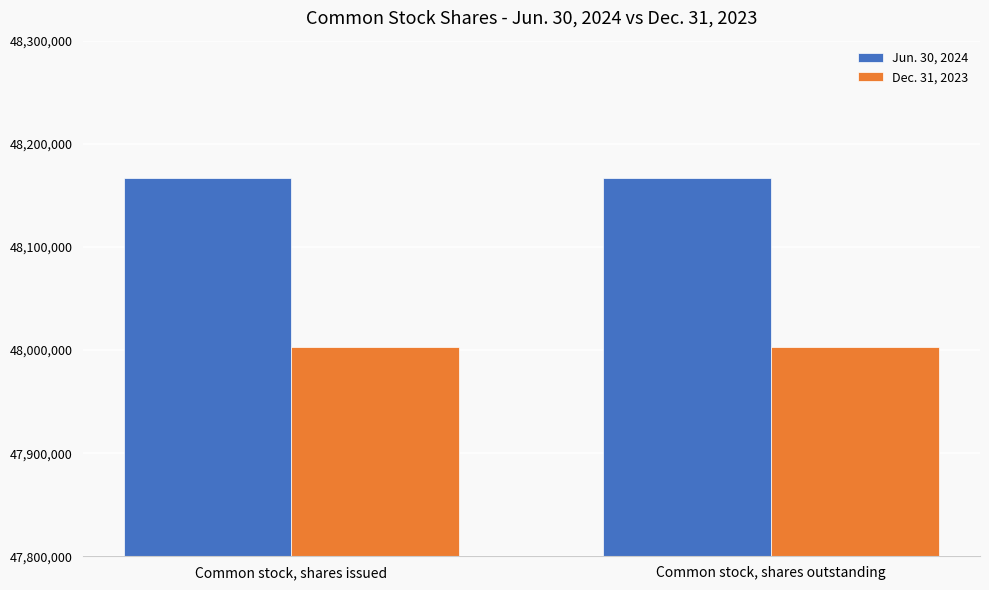

What is the difference between the highest and lowest values at Common stock, shares issued?

164193